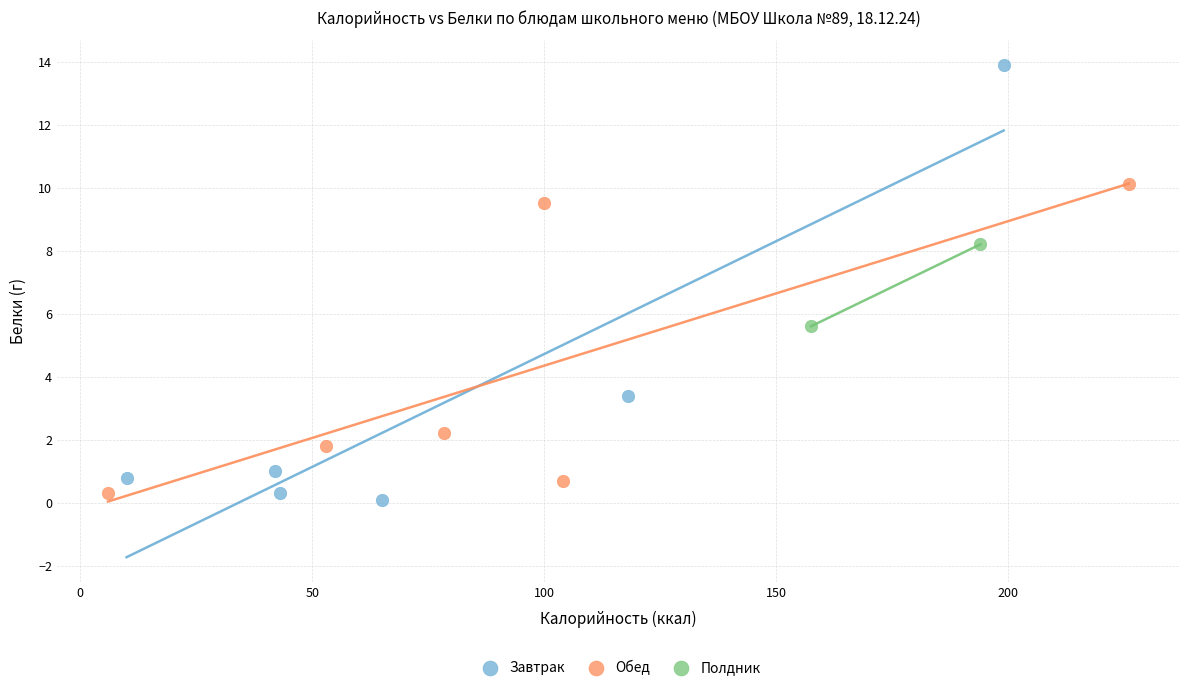

What are all the series names shown in the legend?

Завтрак, Обед, Полдник